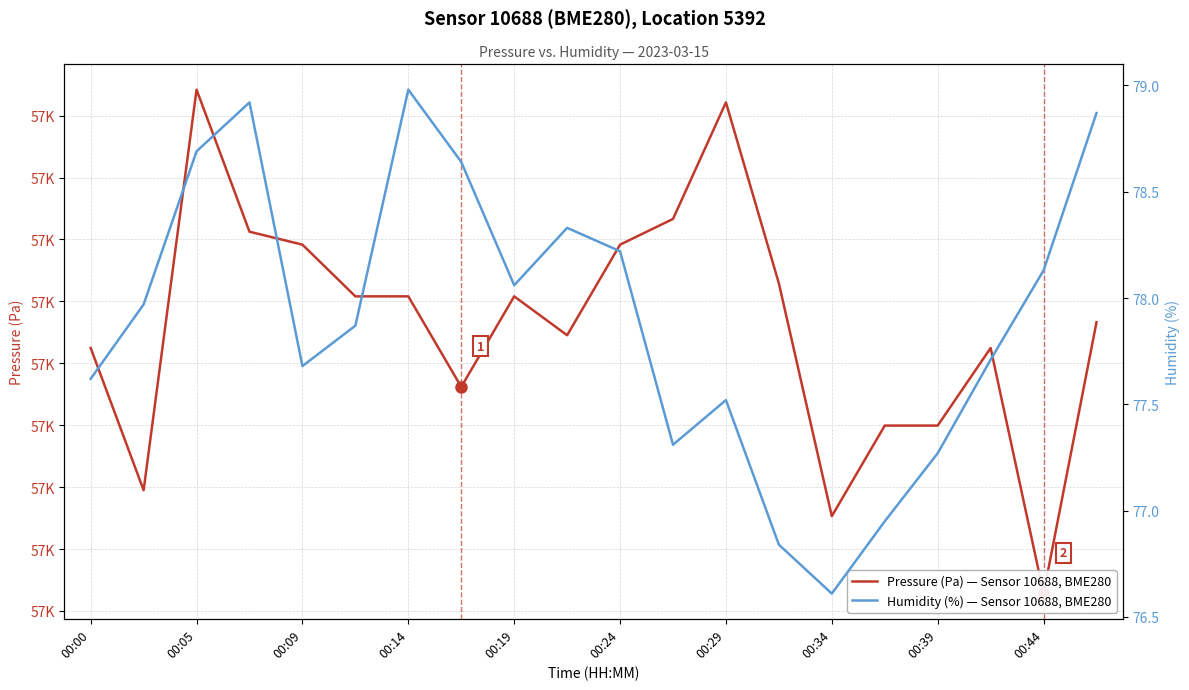

How many values in the Humidity (%) — Sensor 10688, BME280 series exceed 77?

17